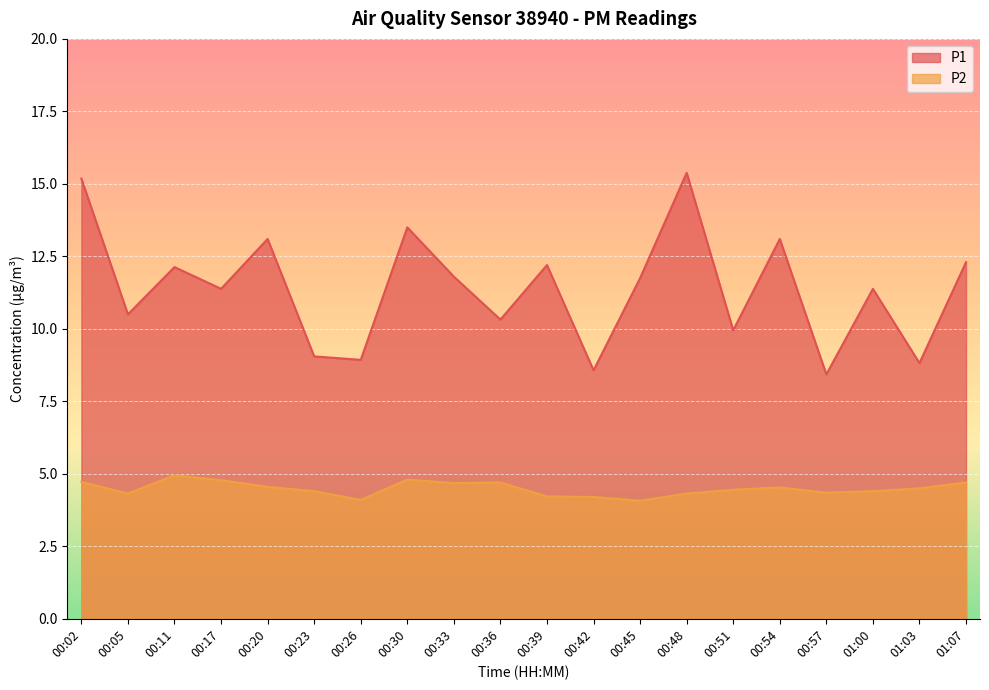

Which category has the highest value across all series?

00:48